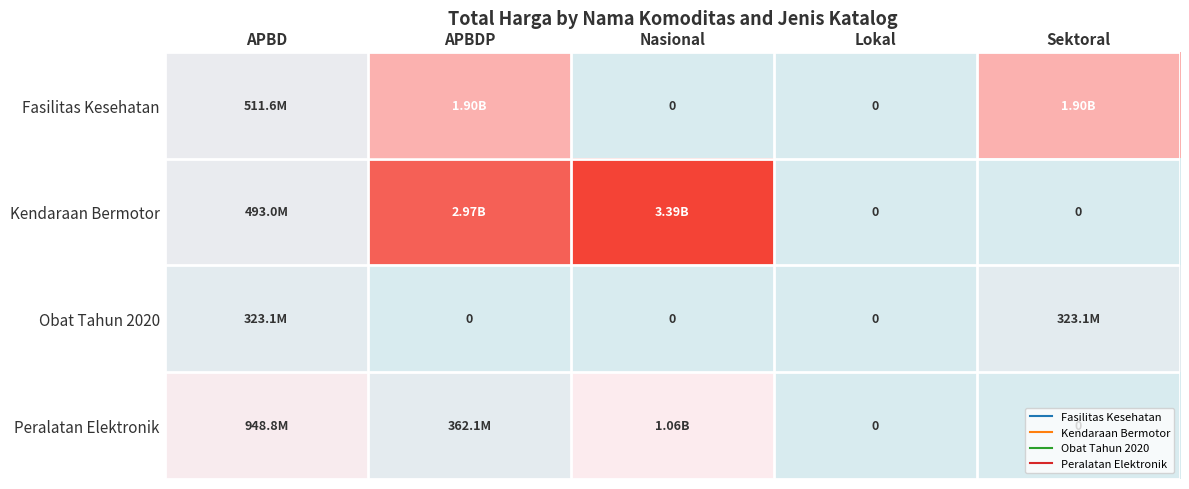

The value of Peralatan Elektronik at Nasional is 1056219800. True or false?

True